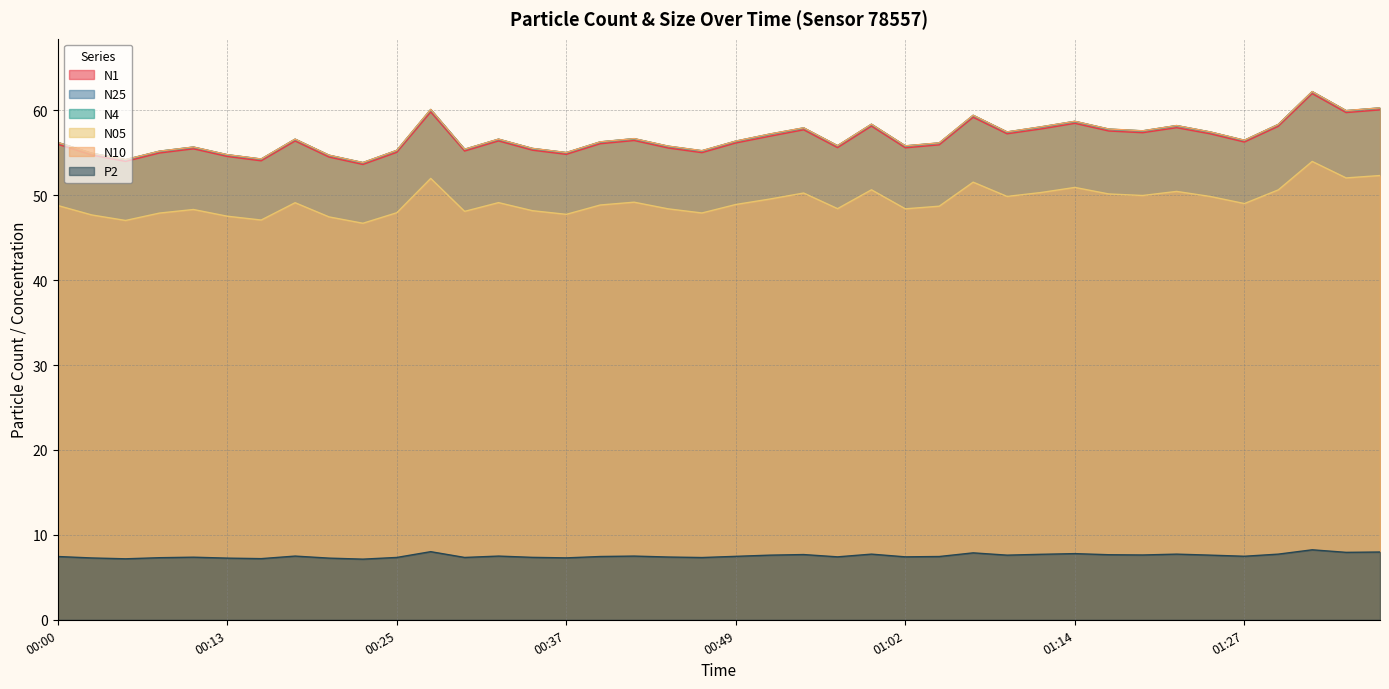

At which label does N25 first exceed 56?

00:00